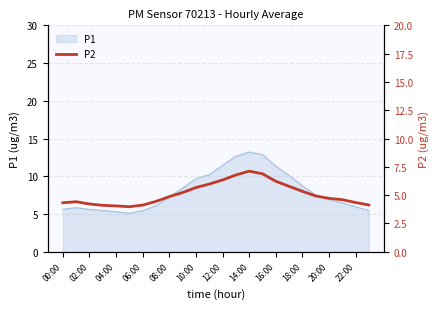

How many points are higher than both their immediate neighbors (excluding endpoints)?

2